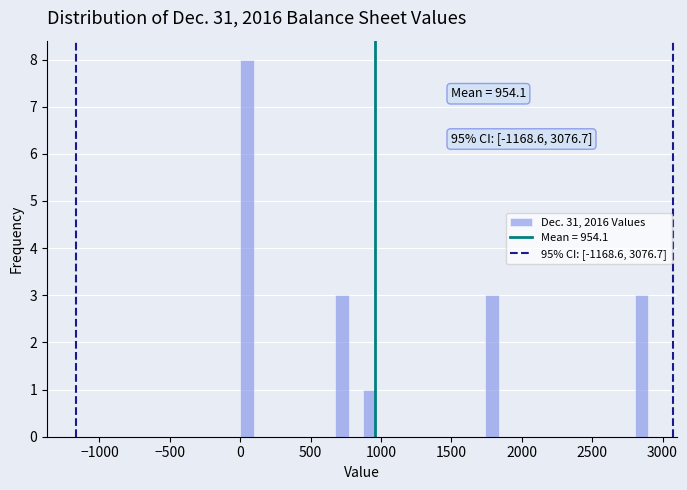

Around what value on the x-axis is the tallest bar? Give the approximate position of its centre, as read against the axis.

50